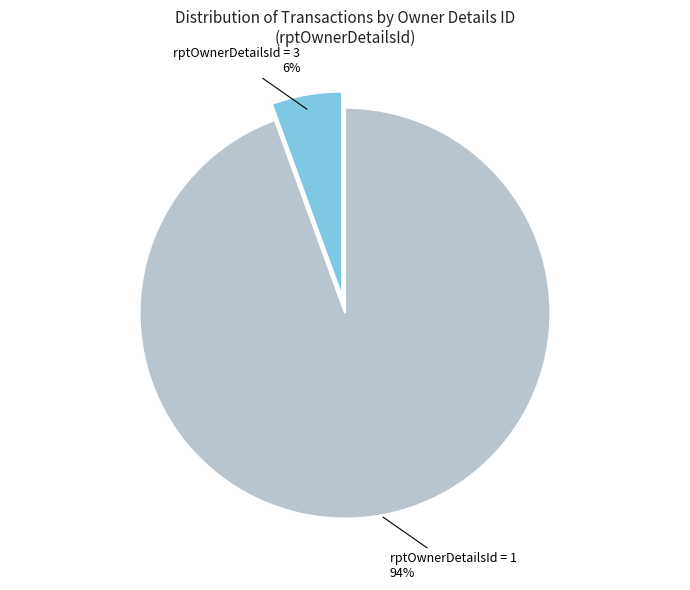

Does rptOwnerDetailsId = 1 account for over 50% of the chart?

Yes